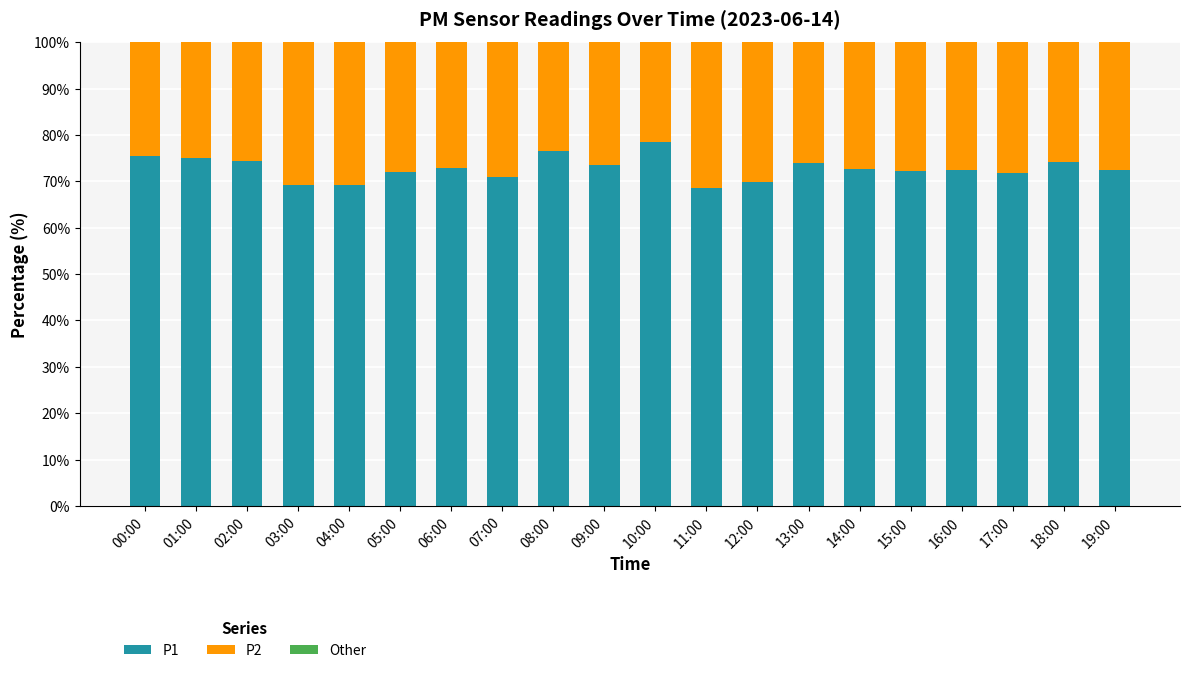

How many distinct data groups are displayed?

3